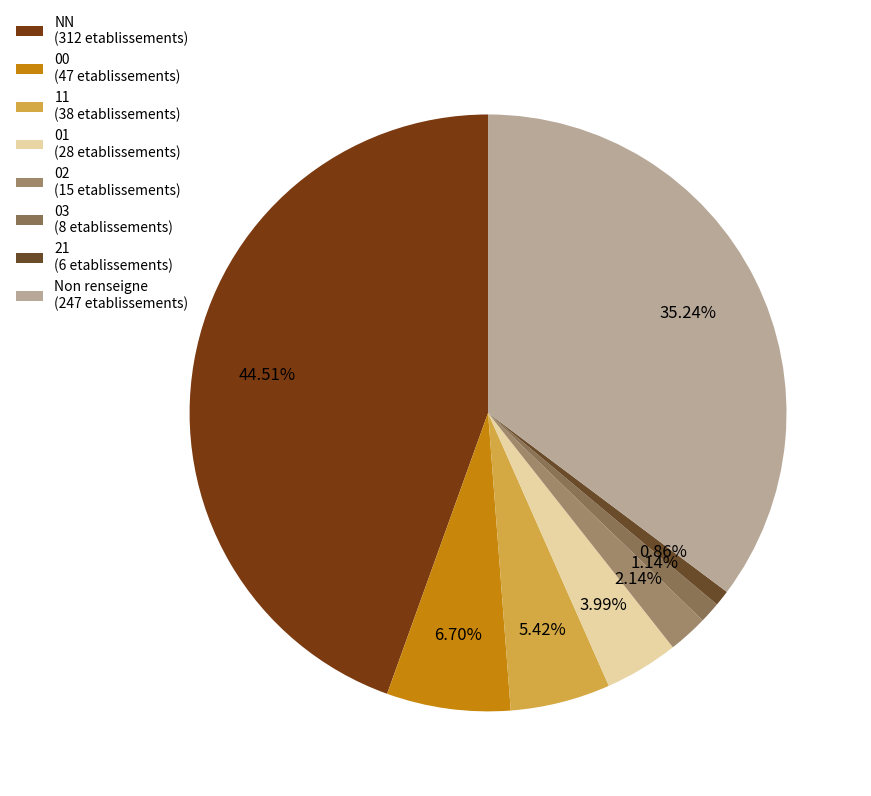

To the nearest percent, what is the difference between the largest and smallest slice percentages?

44%